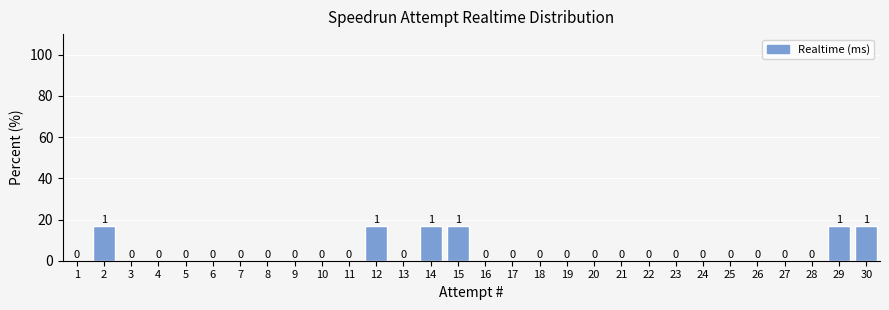

Read the value at 29.

16.7